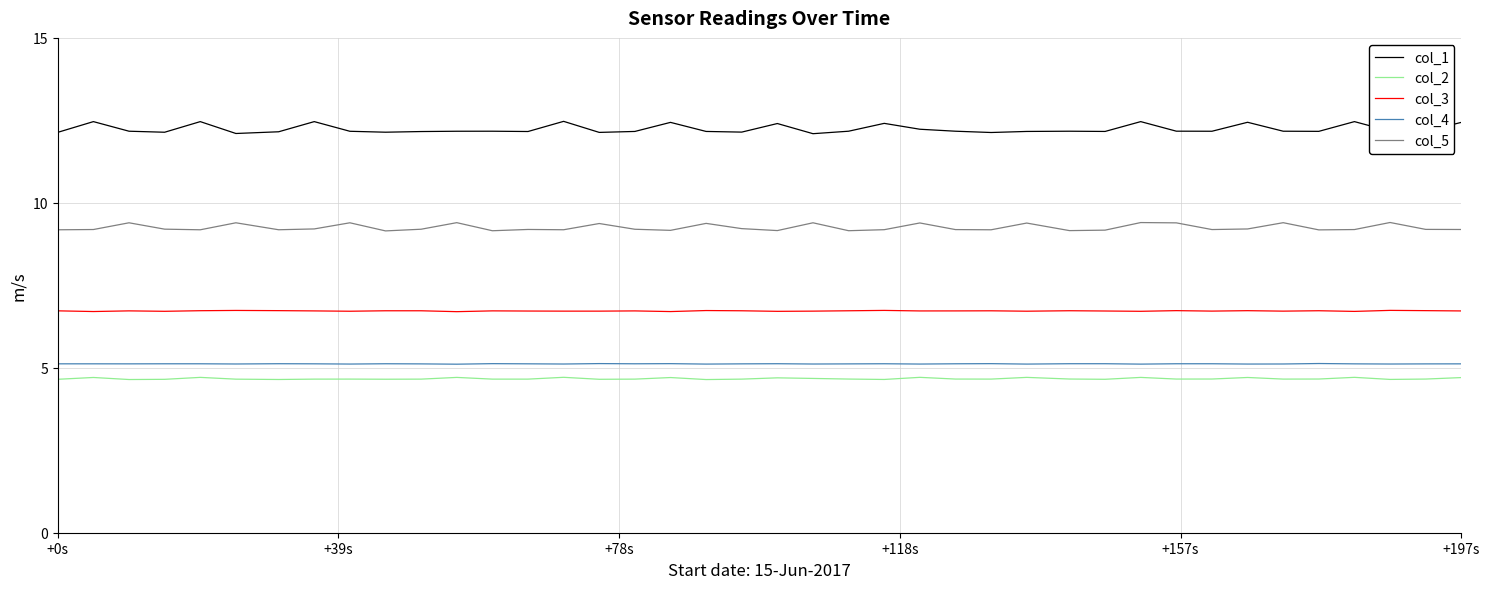

What is the smallest value displayed?

4.6